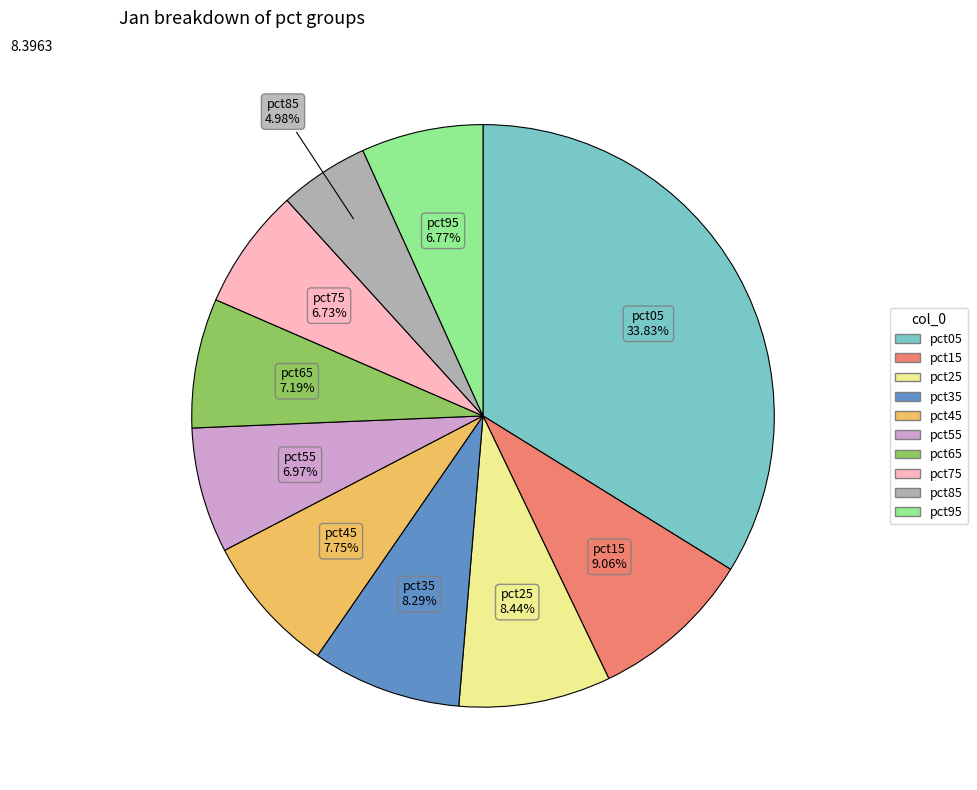

True or false: pct05 accounts for 34% of the total.

True